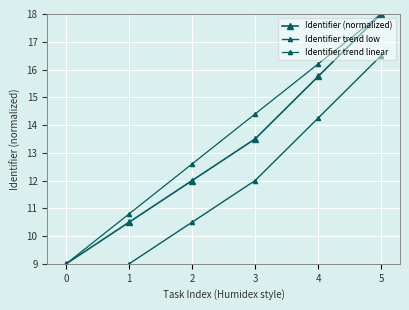

How many categories are shown in the chart?

6